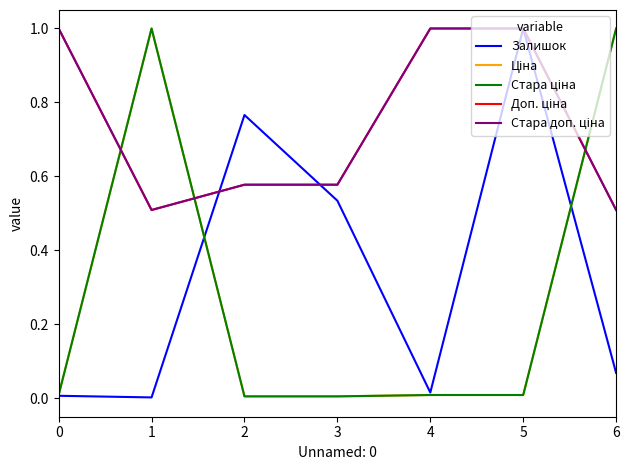

At which label does Залишок reach its peak?

5